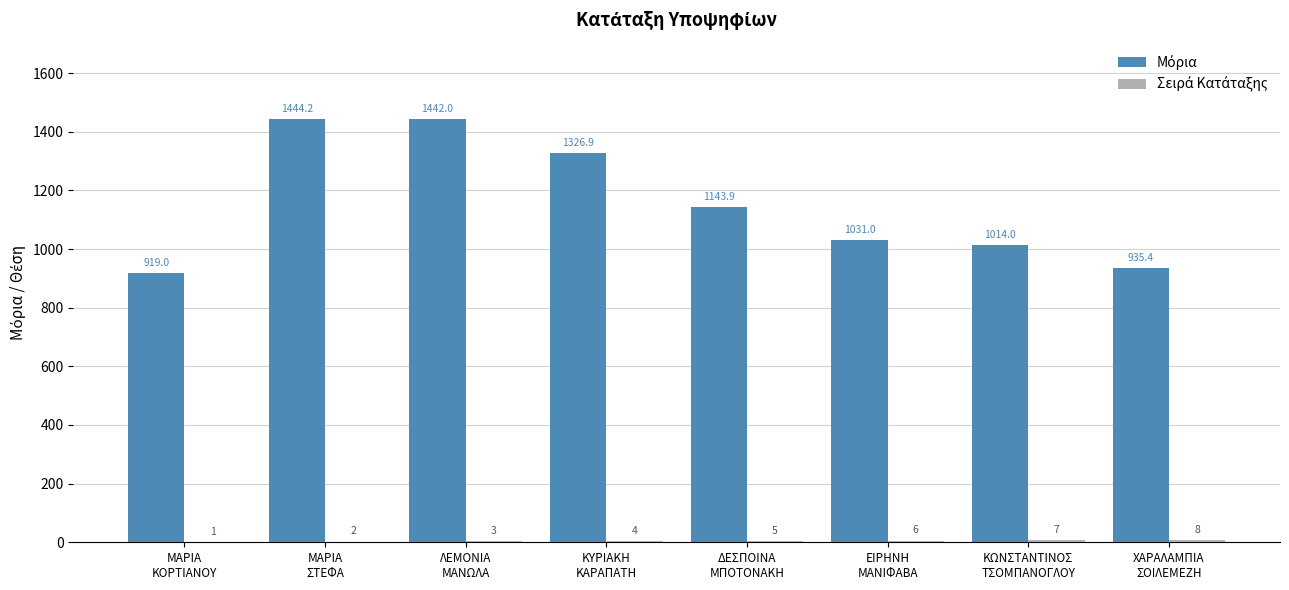

What is the total value across all series at ΛΕΜΟΝΙΑ
ΜΑΝΩΛΑ?

1445.0